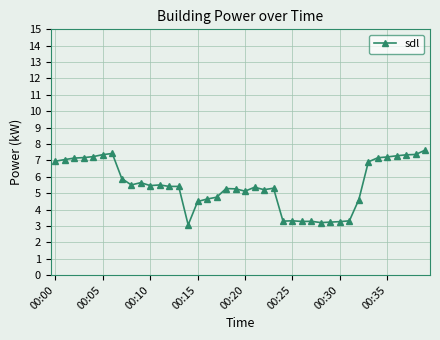

What is the difference between the maximum and minimum values?

4.6